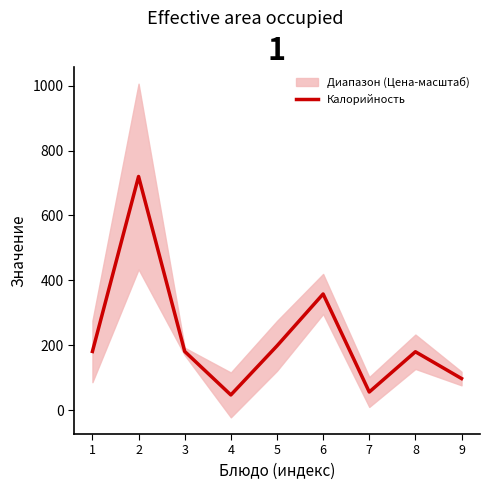

At which category does the data reach its first local peak?

2